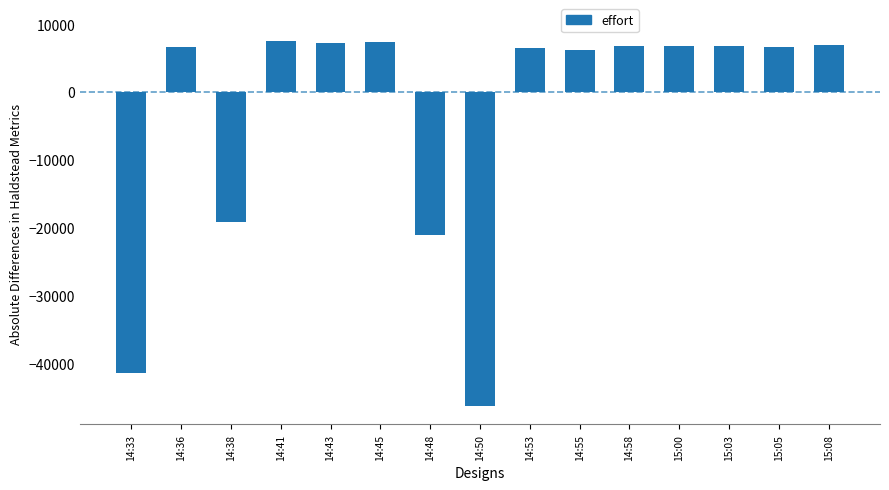

What is the value of the 9th bar from the left?

6463